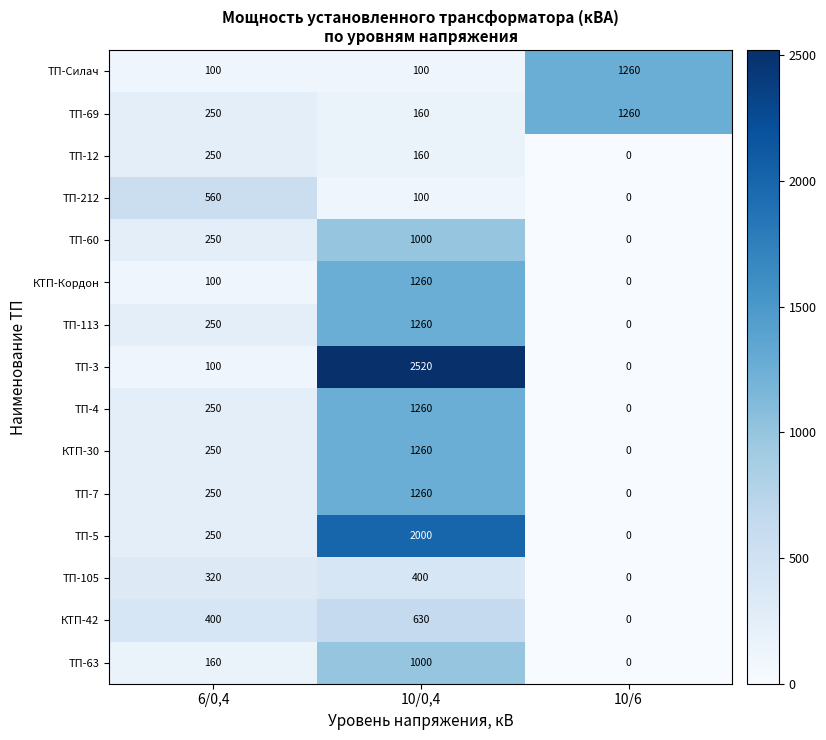

The value of ТП-212 at 10/0,4 is 34. True or false?

False